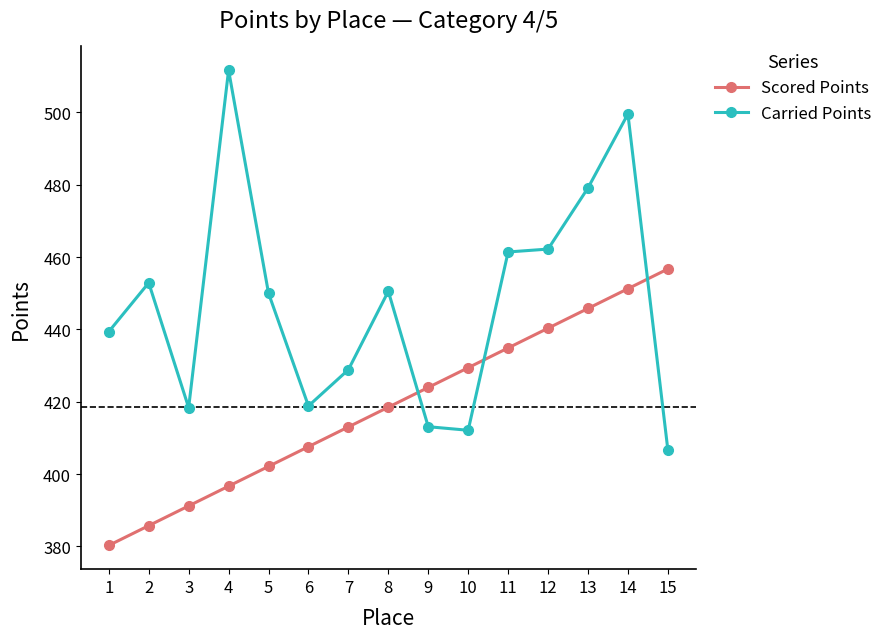

List the labels in order of Scored Points value, smallest first.

1, 2, 3, 4, 5, 6, 7, 8, 9, 10, 11, 12, 13, 14, 15